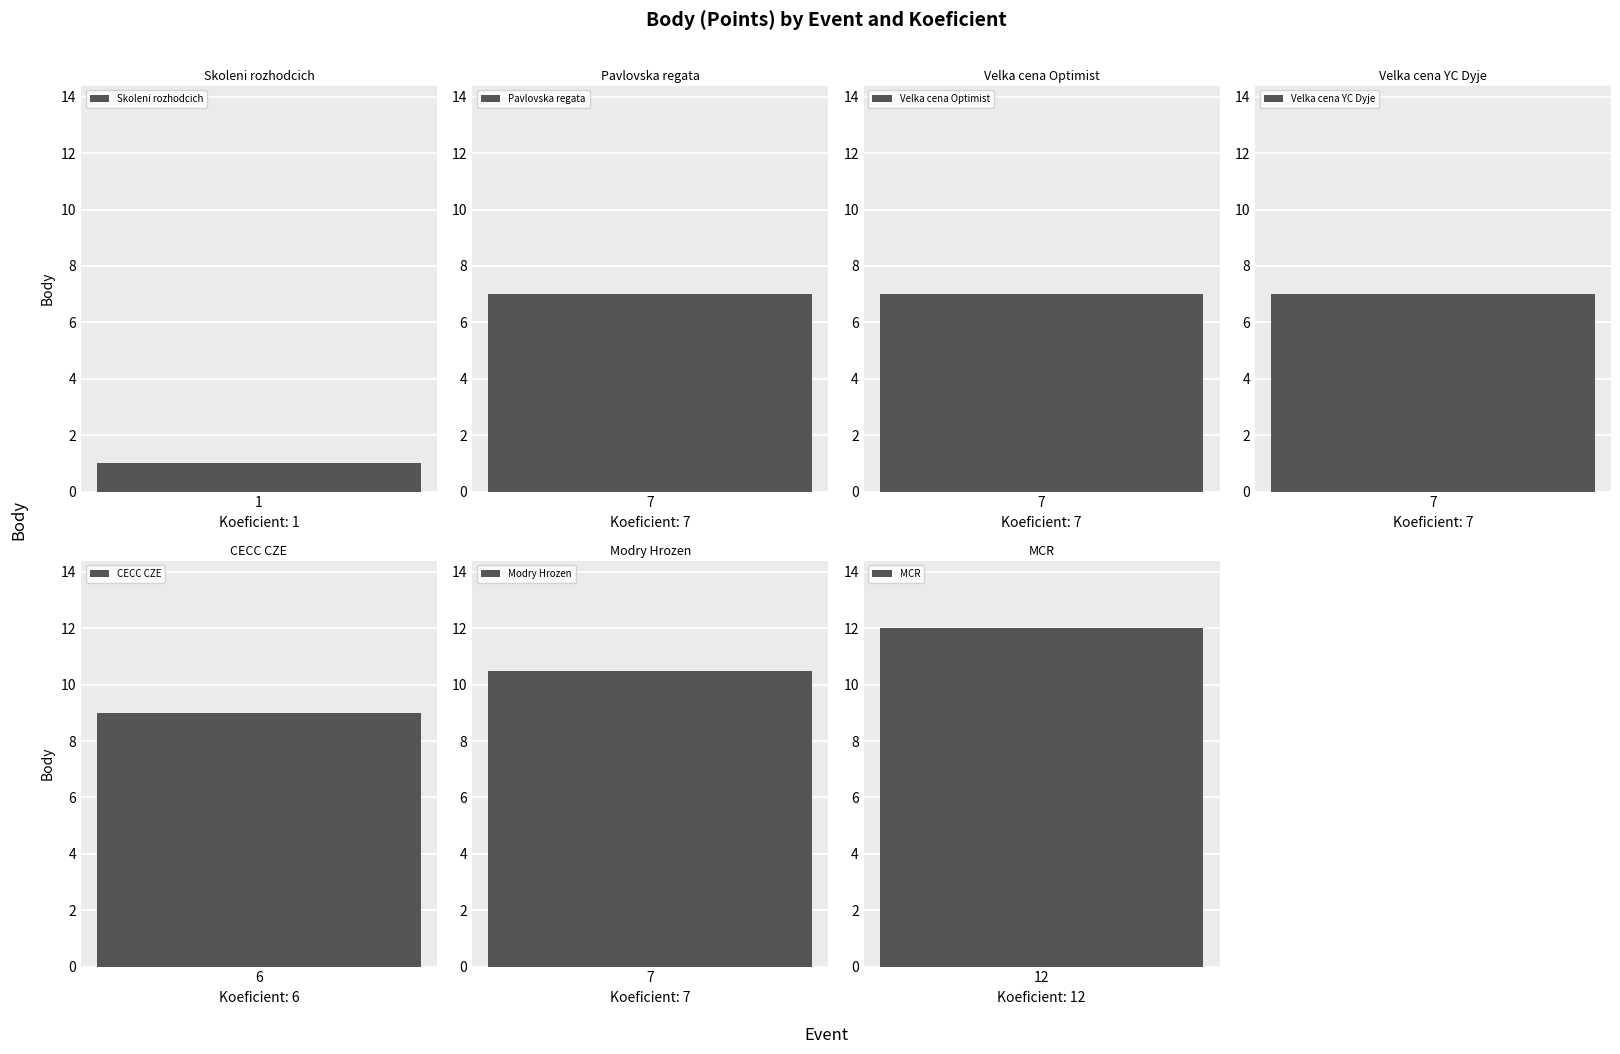

What is the sum of all values?

53.5